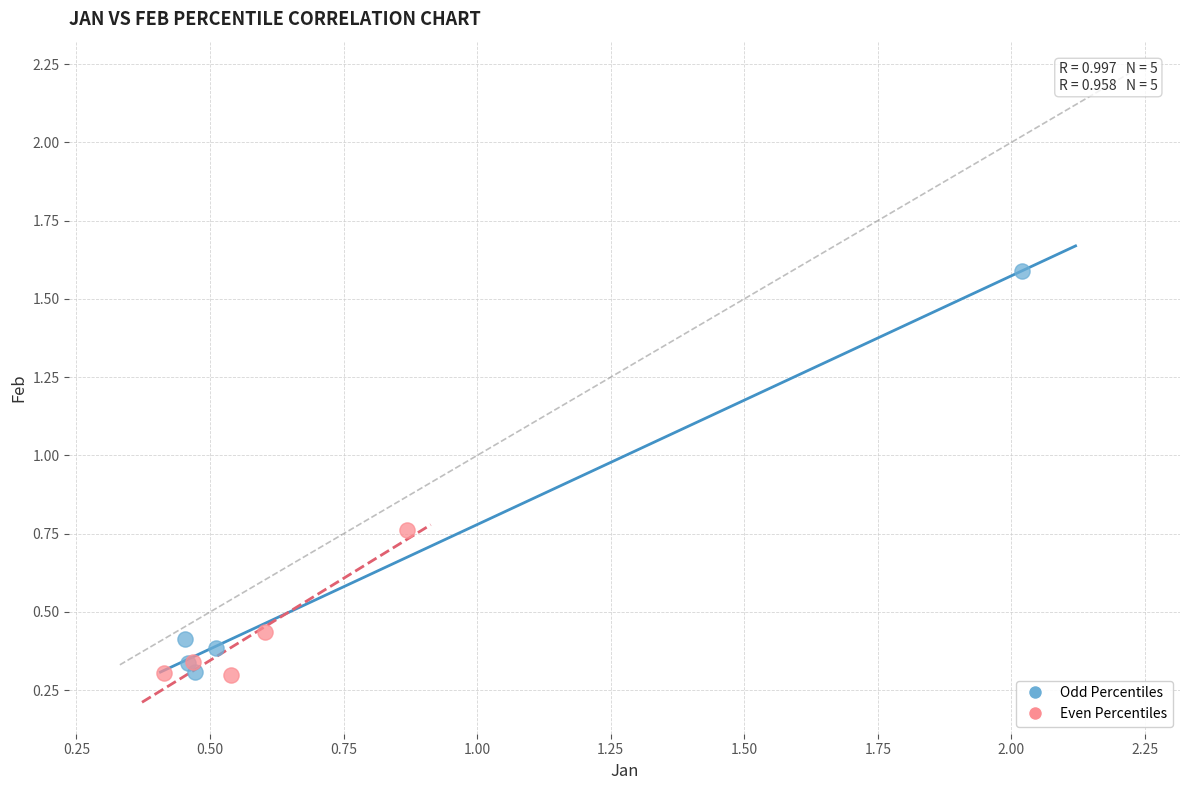

Which series reaches the maximum Y coordinate?

Odd Percentiles